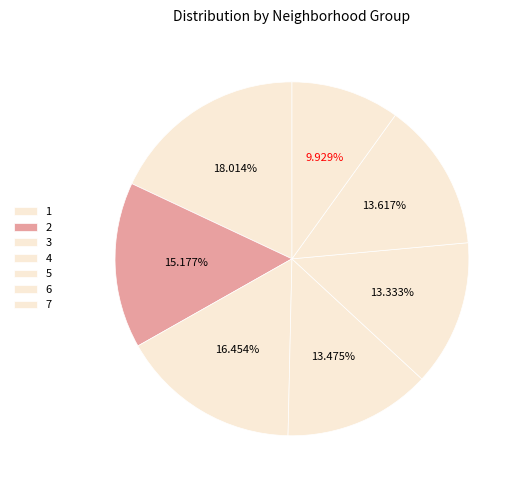

True or false: 6 accounts for 23% of the total.

False